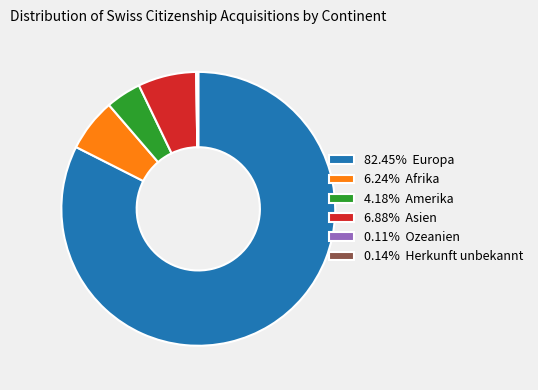

Is there any slice that represents more than half of the pie?

Yes